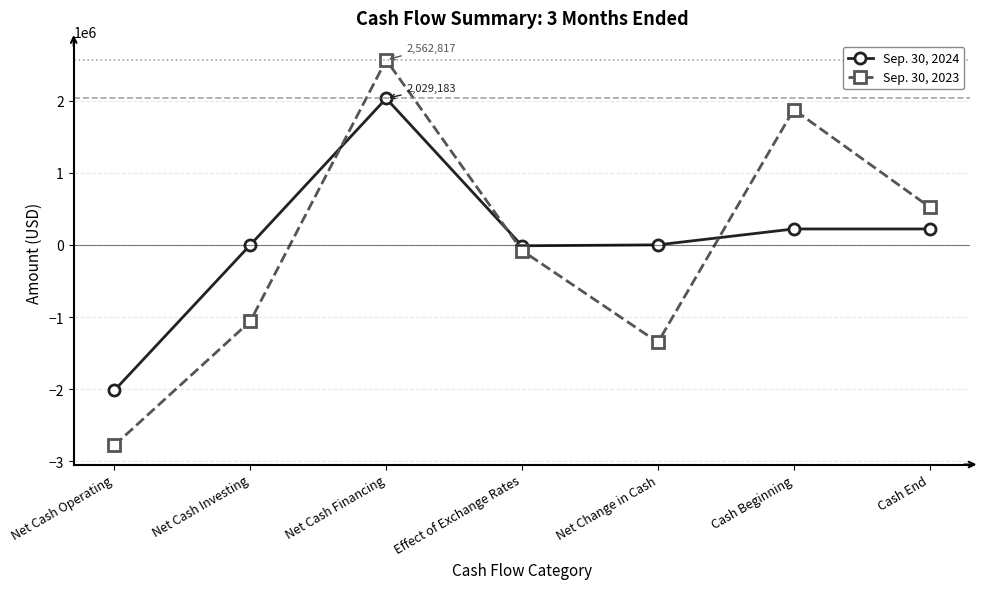

Where does the Sep. 30, 2023 series first go above -78741?

Net Cash Financing